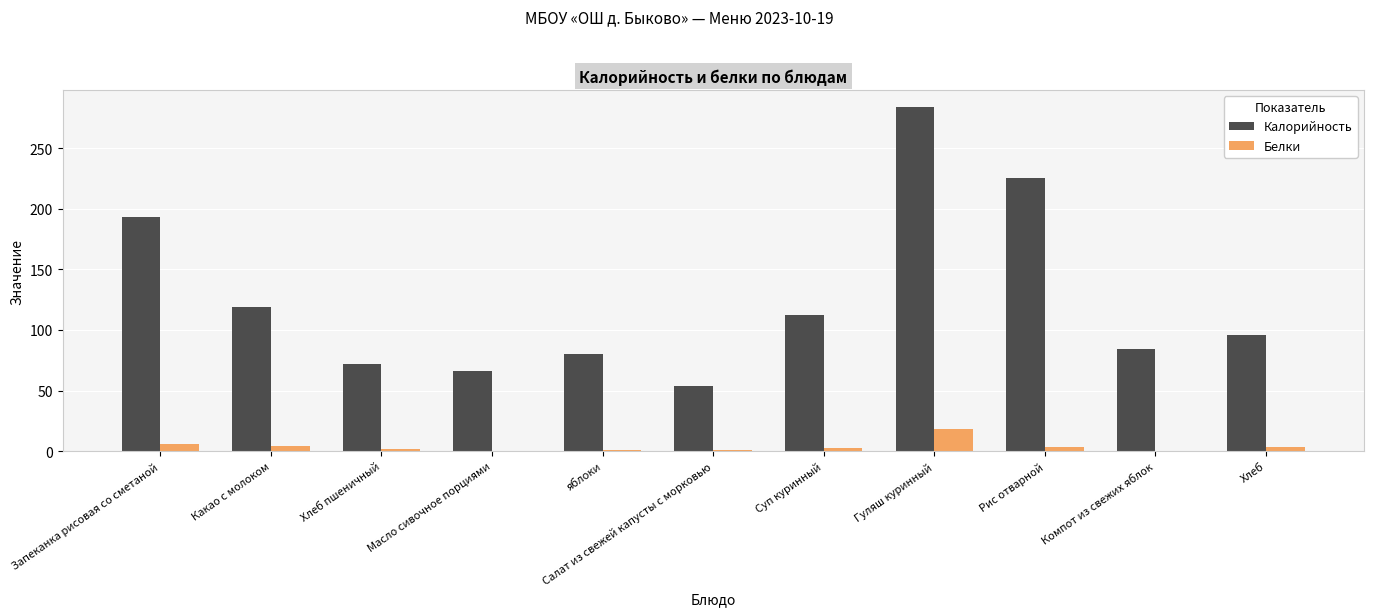

Which series has the largest total across all categories?

Калорийность